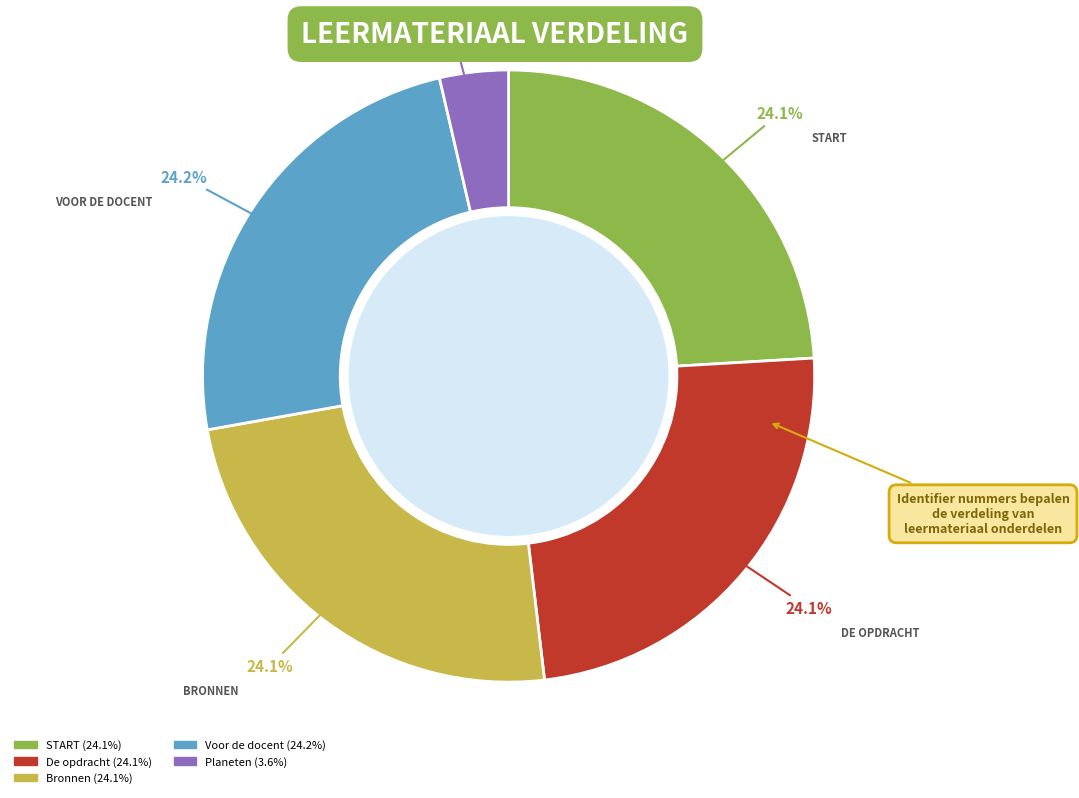

Count the number of slices in the pie.

5